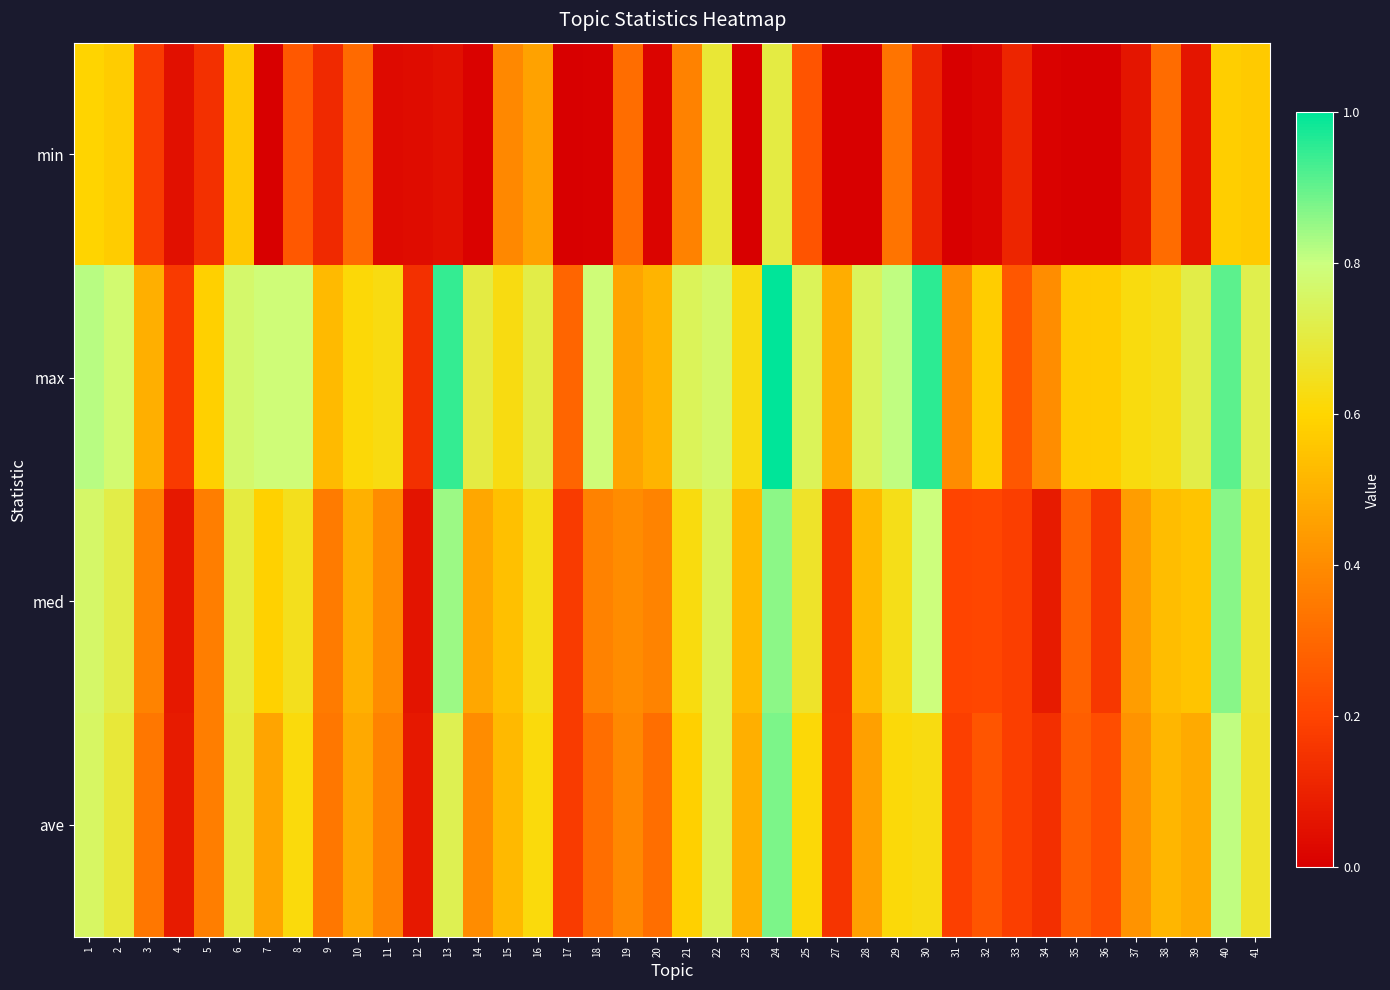

At how many categories does at least one series exceed 0?

40